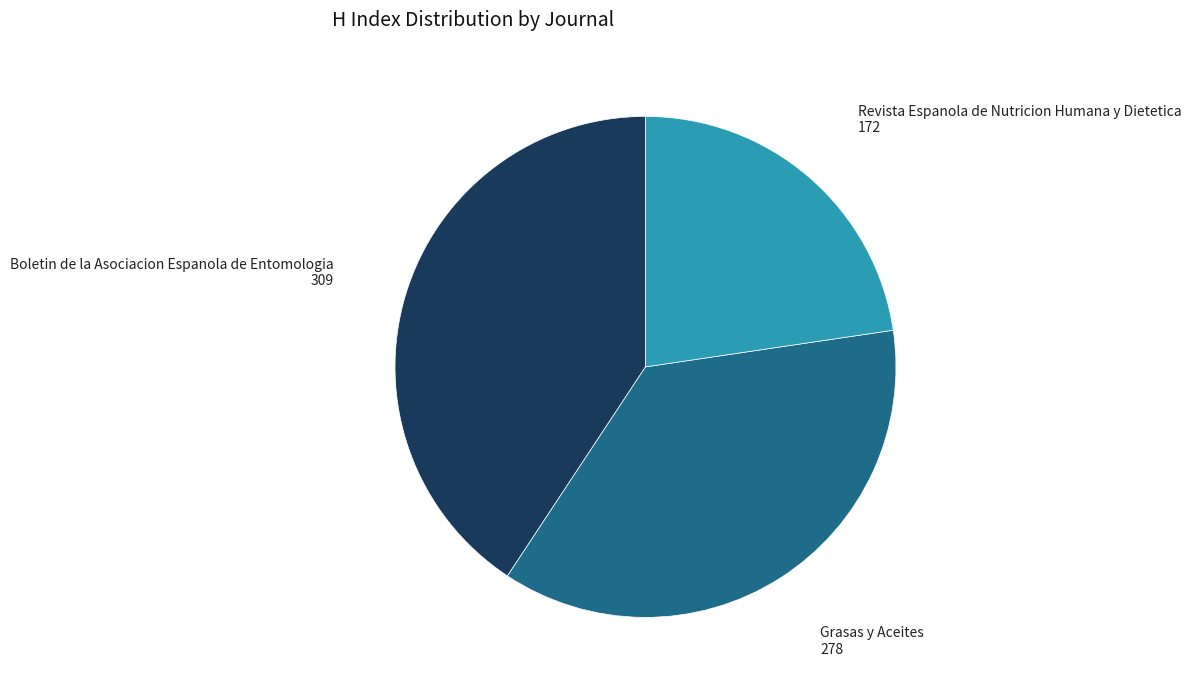

Is there a majority slice in this chart?

No